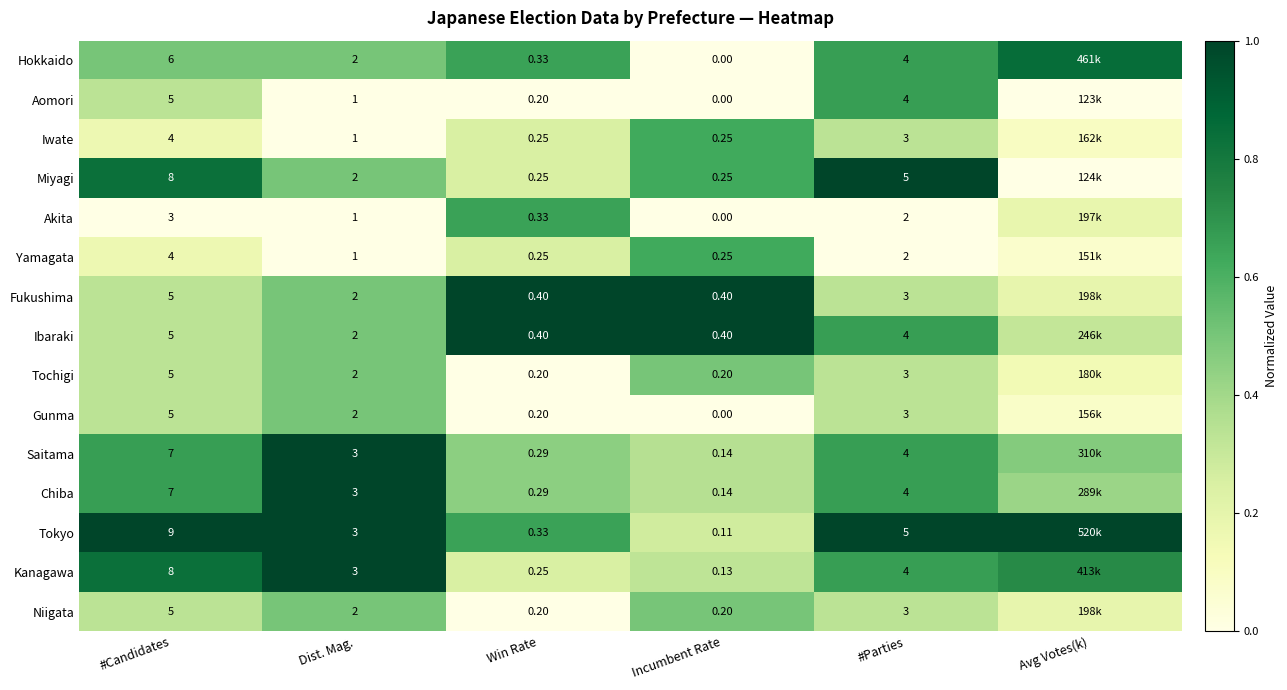

Is the value of Iwate at #Parties greater than the value of Yamagata at Win Rate?

Yes